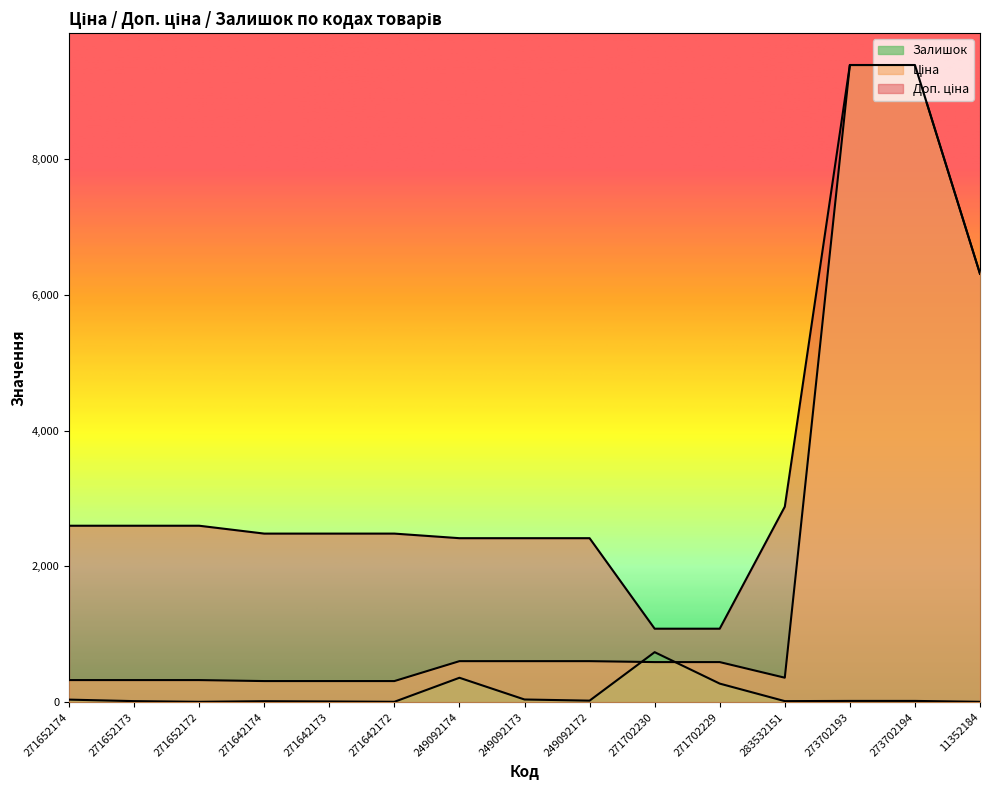

What is the difference between the maximum and minimum values in the Доп. ціна series?

8302.3